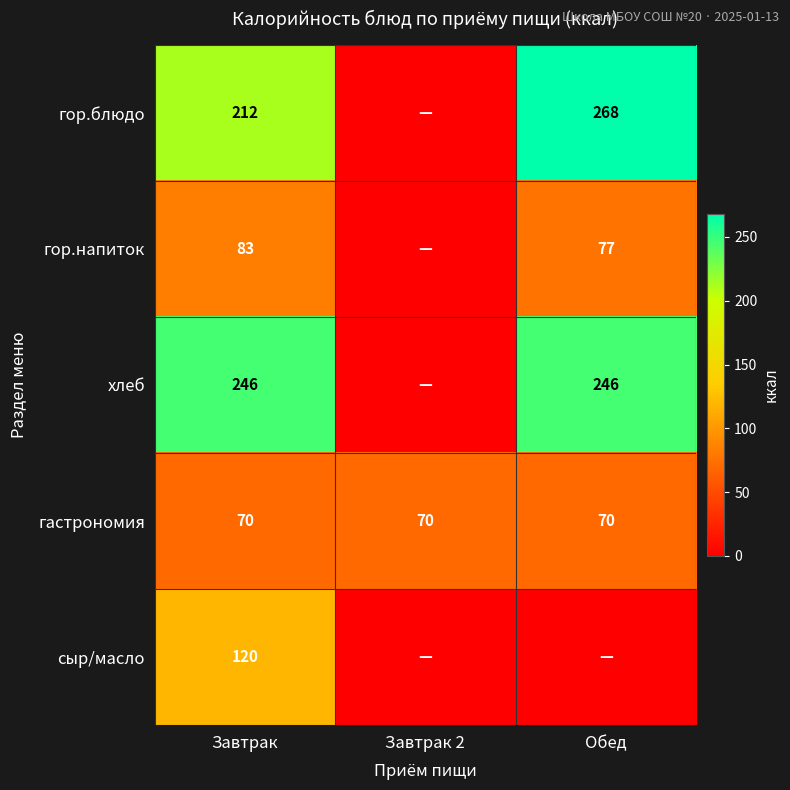

What is the difference between the highest and lowest values at Завтрак?

176